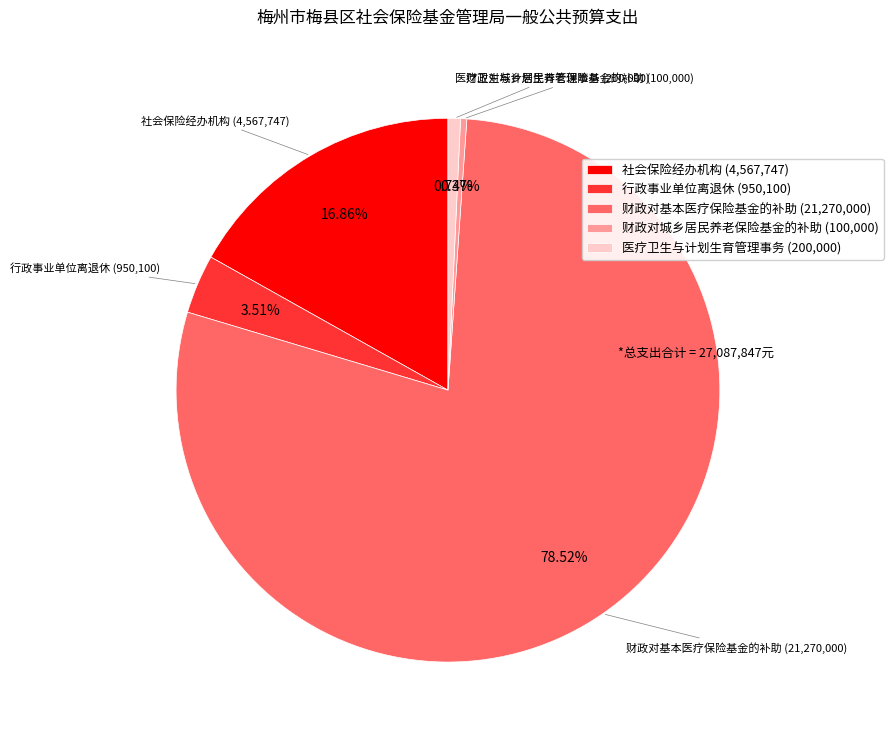

To the nearest percent, what is the combined percentage of 医疗卫生与计划生育管理事务 and 财政对基本医疗保险基金的补助?

79%